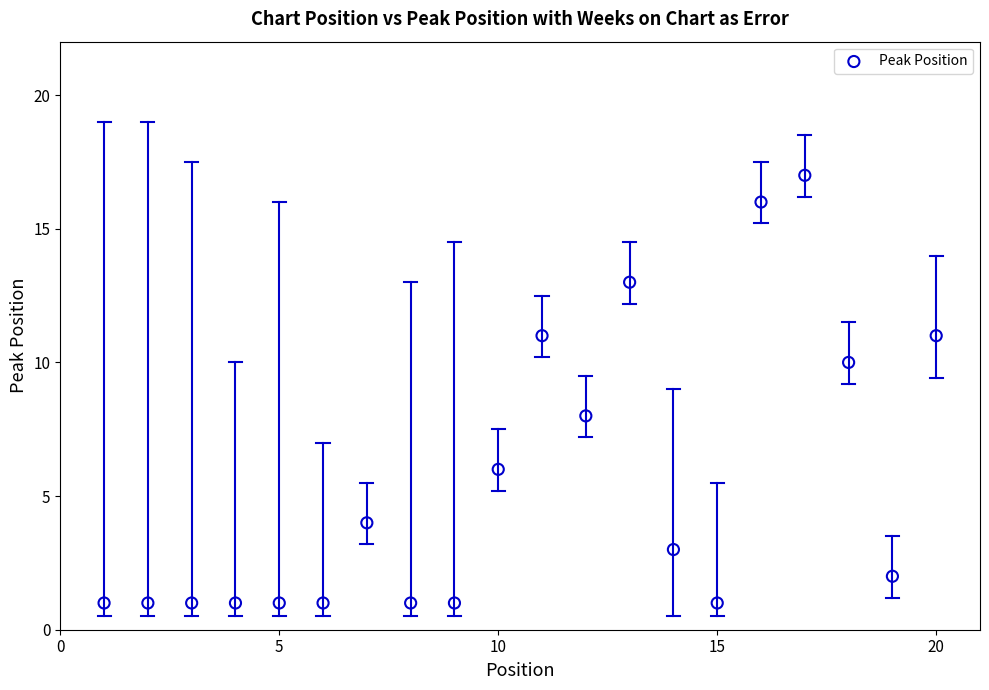

What is the range of X values (max minus min)?

19